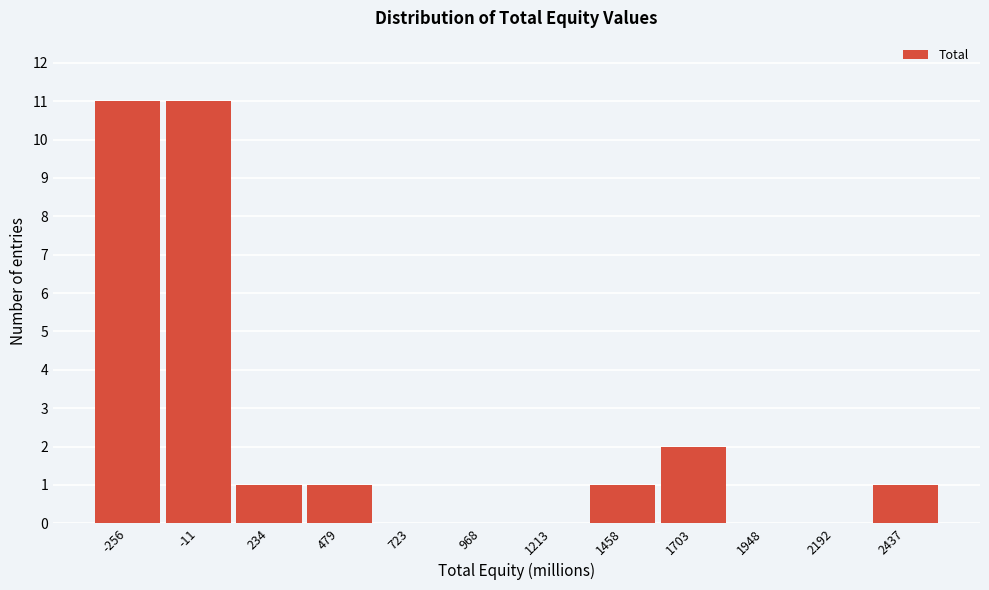

Reading left to right, list all the values displayed in this chart.

-256=11	-11=11	234=1	479=1	723=0	968=0	1213=0	1458=1	1703=2	1948=0	2192=0	2437=1